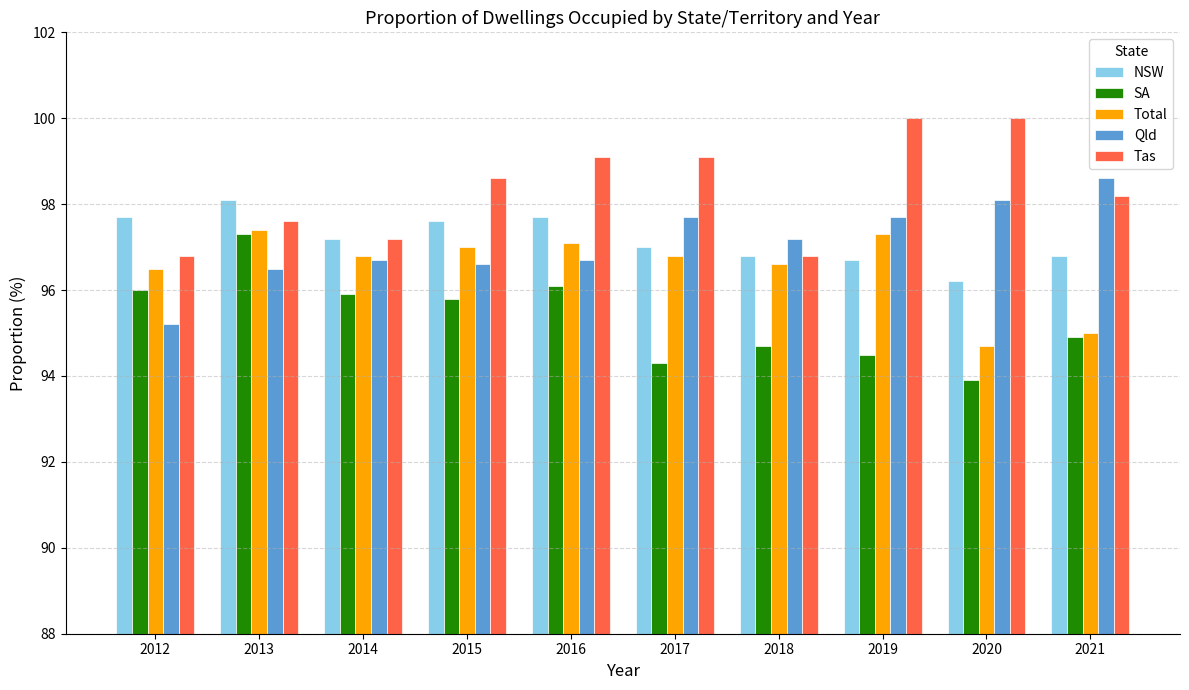

True or false: Total has a value of 96.5 at 2012.

True